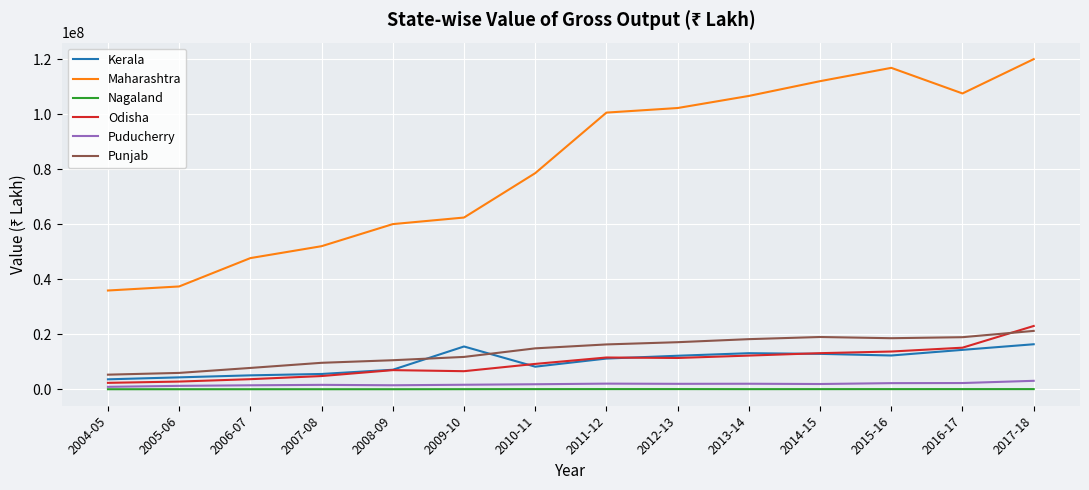

Which series has the largest range (max minus min)?

Maharashtra